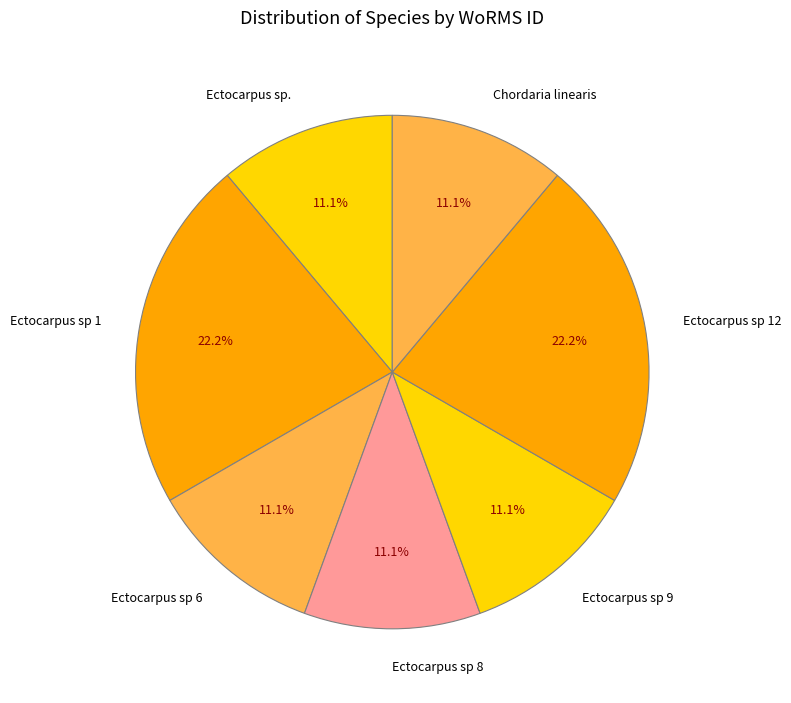

Do Ectocarpus sp. and Ectocarpus sp 1 together represent more than half of the pie?

No